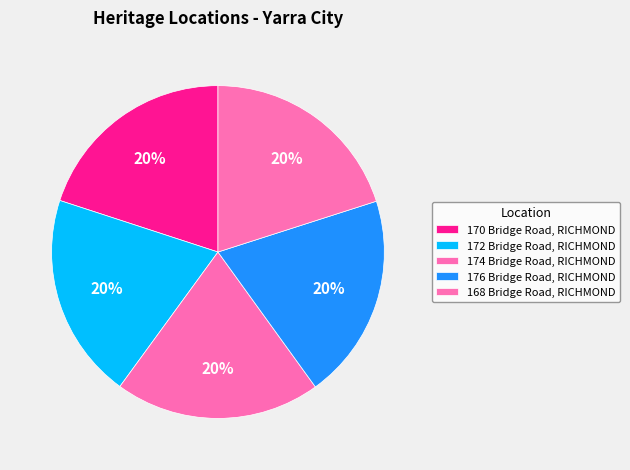

How many segments does this pie chart have?

5